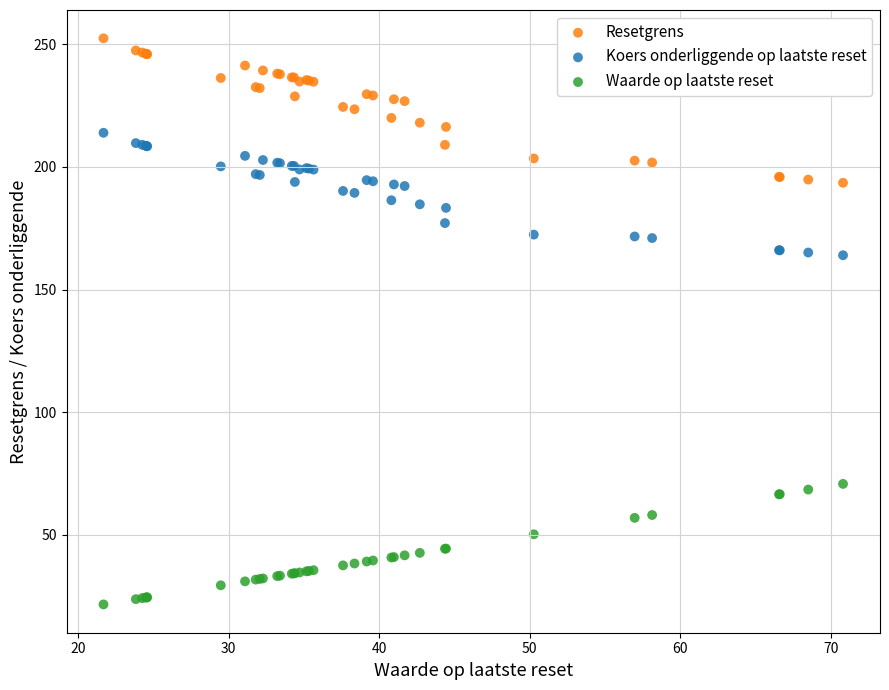

Which series reaches the minimum Y coordinate?

Waarde op laatste reset